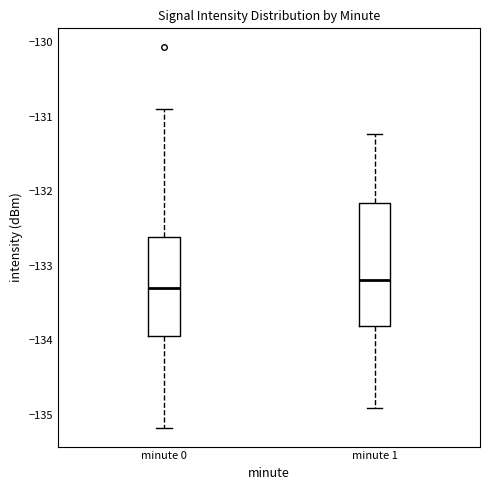

Which box's median line is the highest?

minute 1